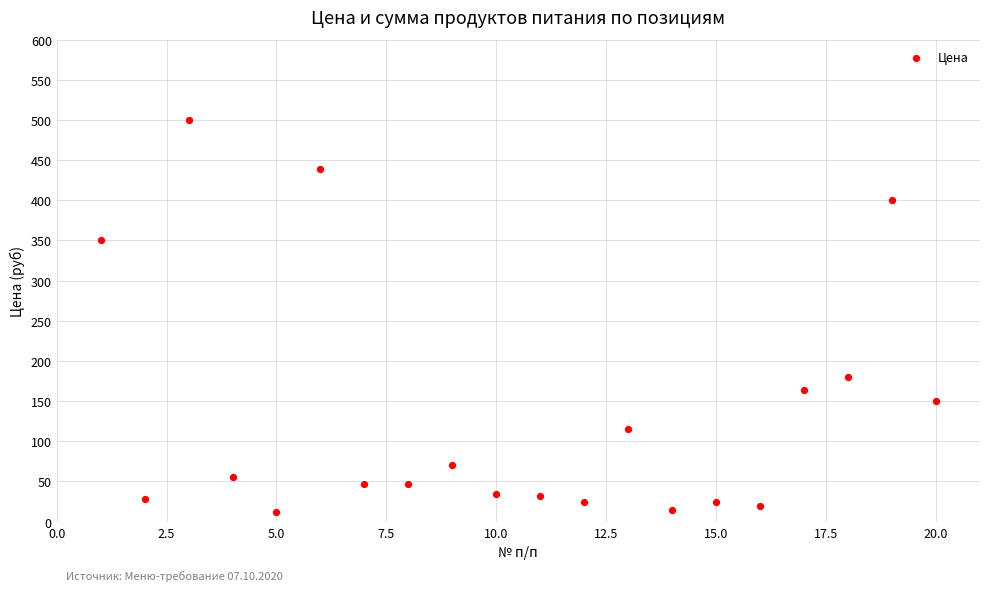

What is the range of Y values (max minus min)?

488.0